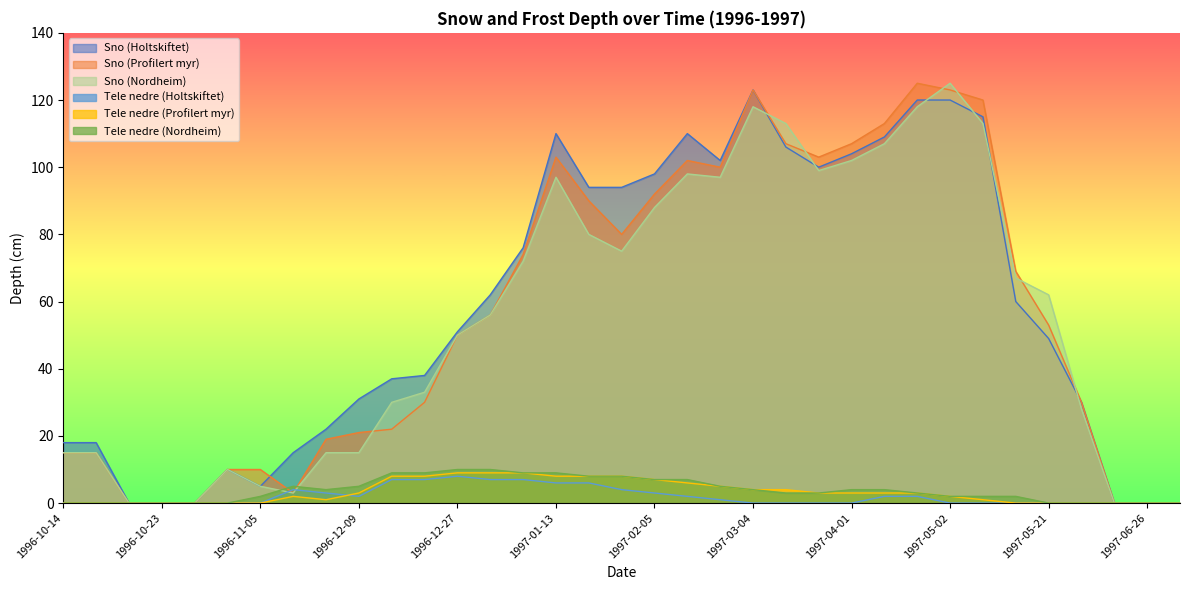

The value of Sno (Nordheim) at 1996-10-31 is 10. True or false?

True